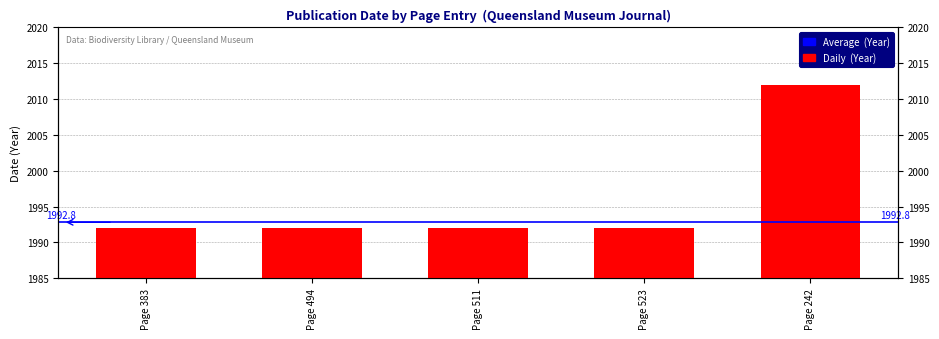

What is the label of the 5th bar from the right?

Page 383